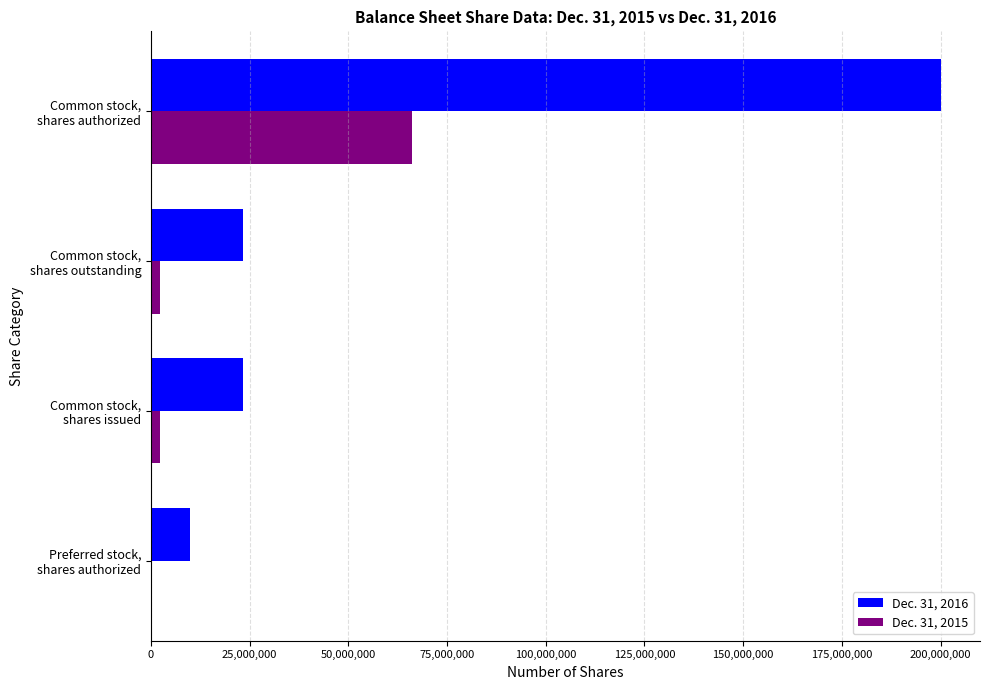

Which series has the largest total across all categories?

Dec. 31, 2016